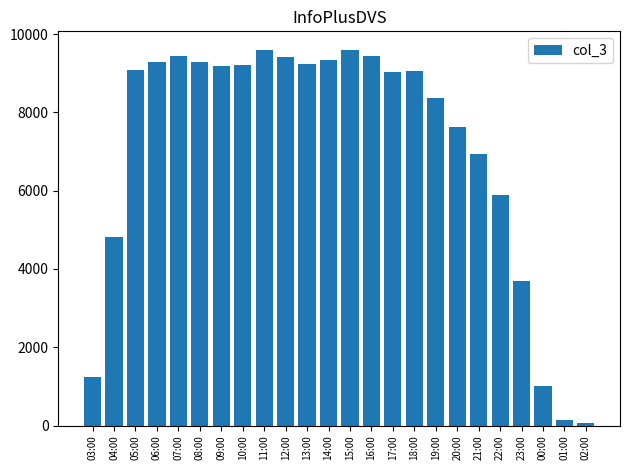

True or false: the data shows 4800 at 15:00.

False